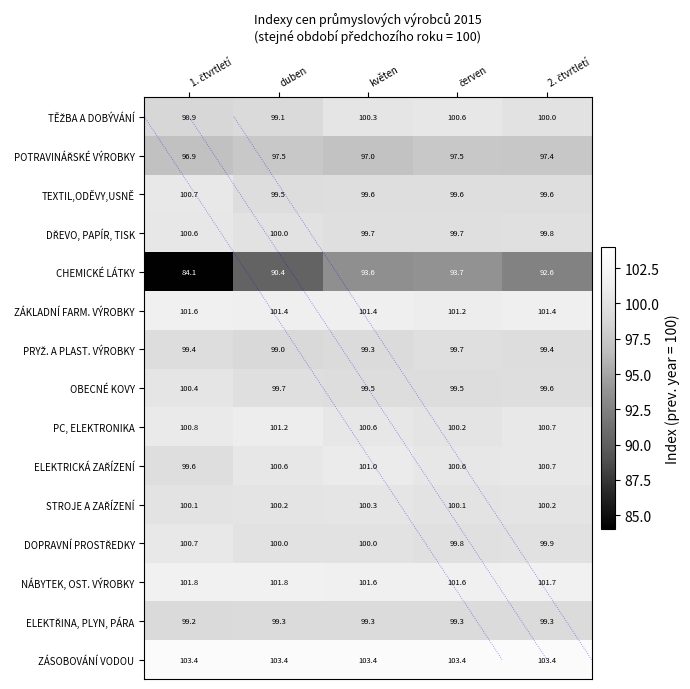

The value of DOPRAVNÍ PROSTŘEDKY at červen is 58.8. True or false?

False